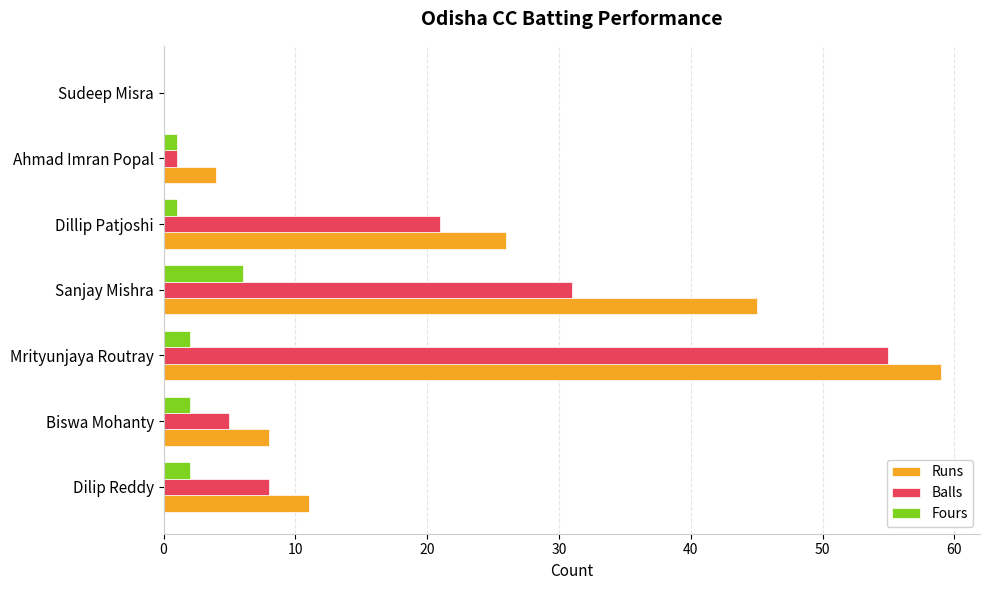

Is the value of Runs at Sudeep Misra greater than the value of Balls at Dillip Patjoshi?

No